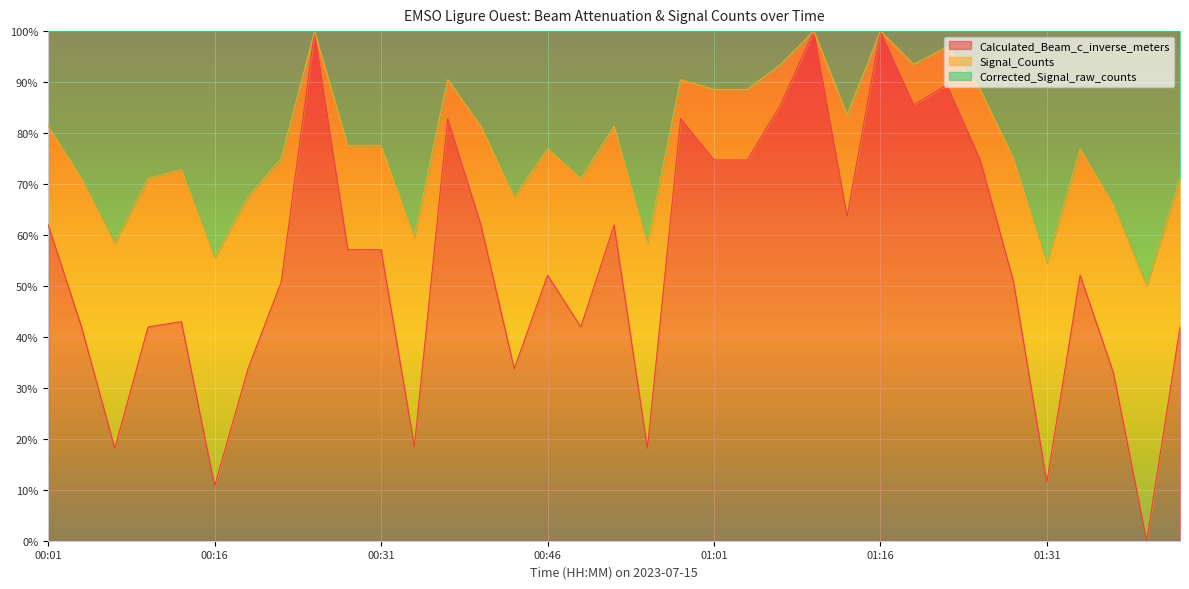

Which series has the largest range (max minus min)?

Signal_Counts